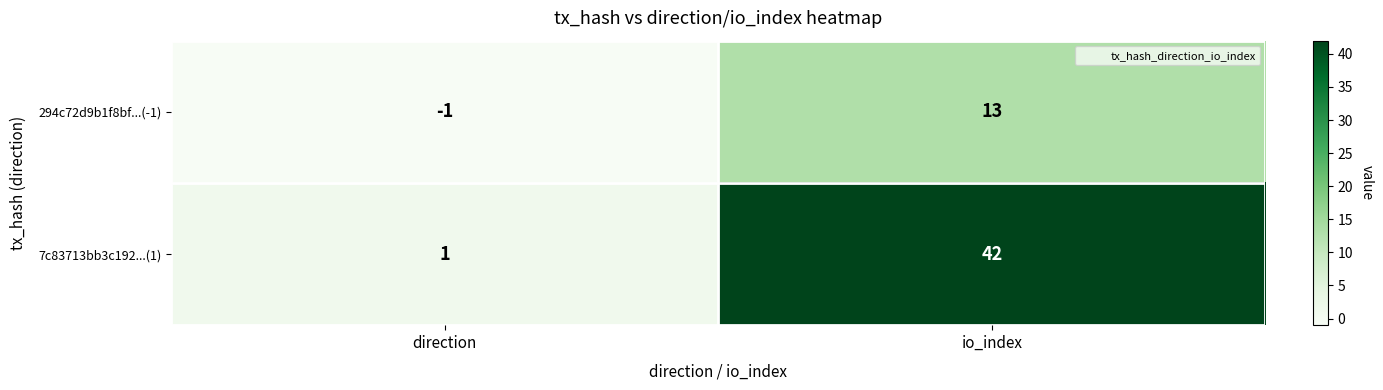

Which series has the largest total across all categories?

7c83713bb3c192...(1)